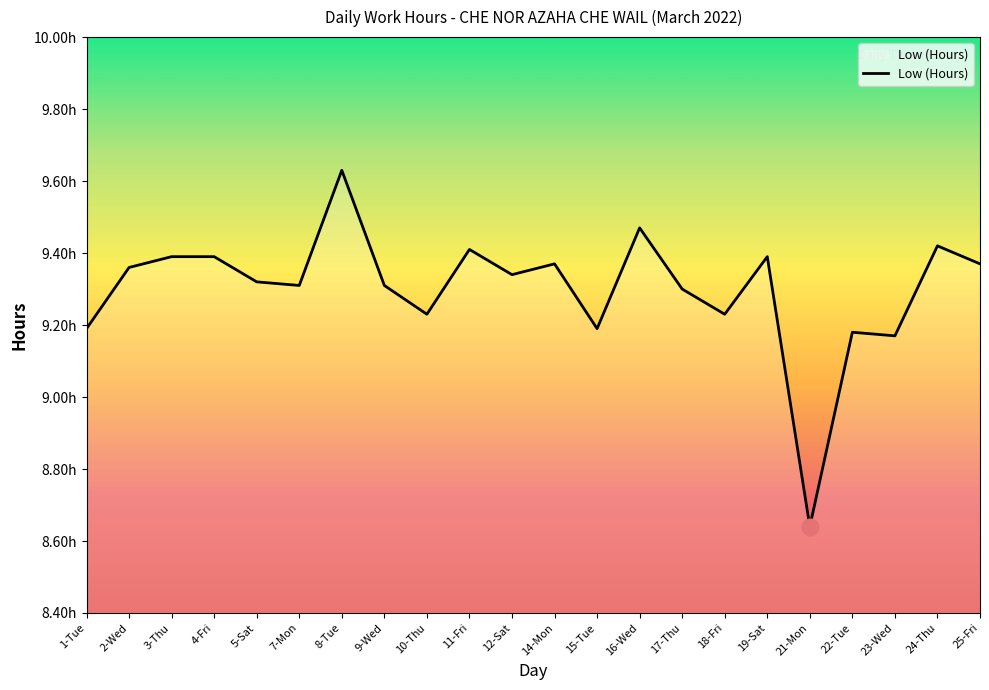

Does the chart have visible grid lines?

No